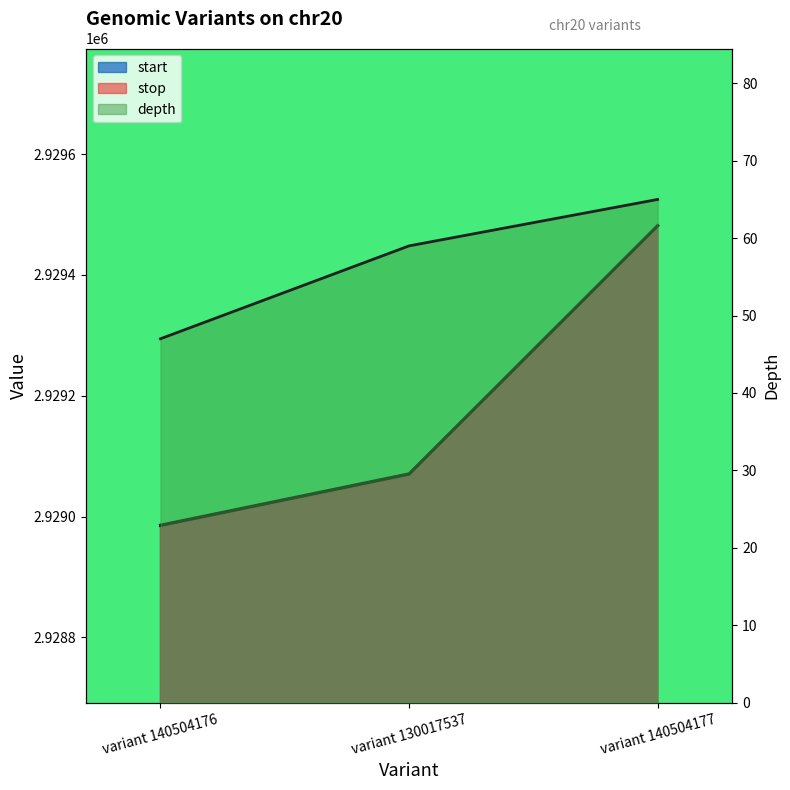

At variant 140504176, list the series in order from largest to smallest.

stop, start, depth